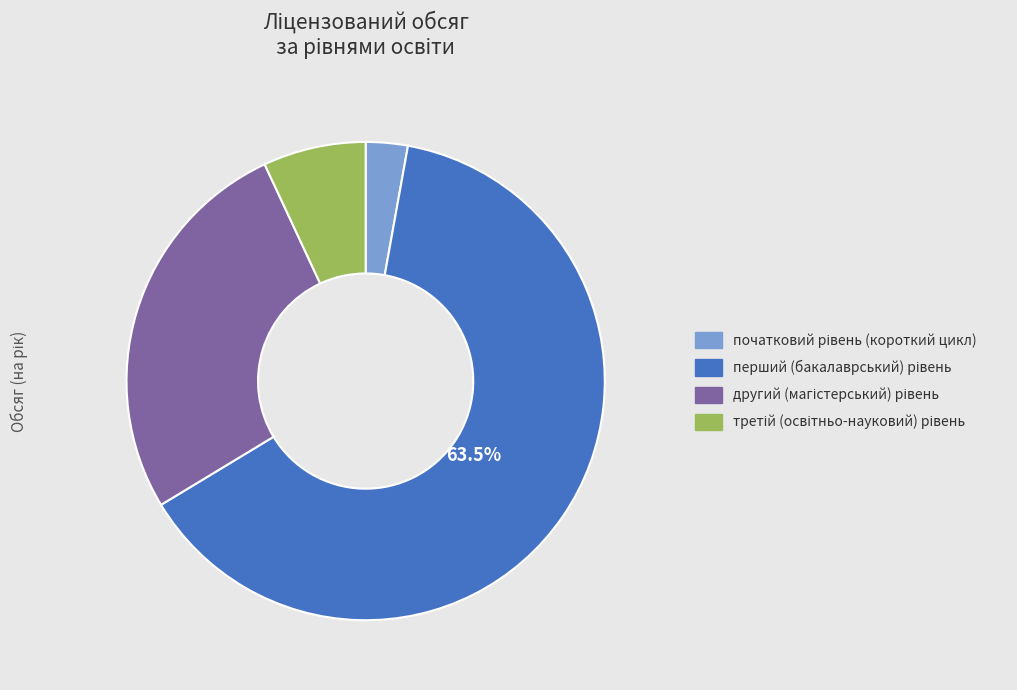

Does any single category account for the majority?

Yes